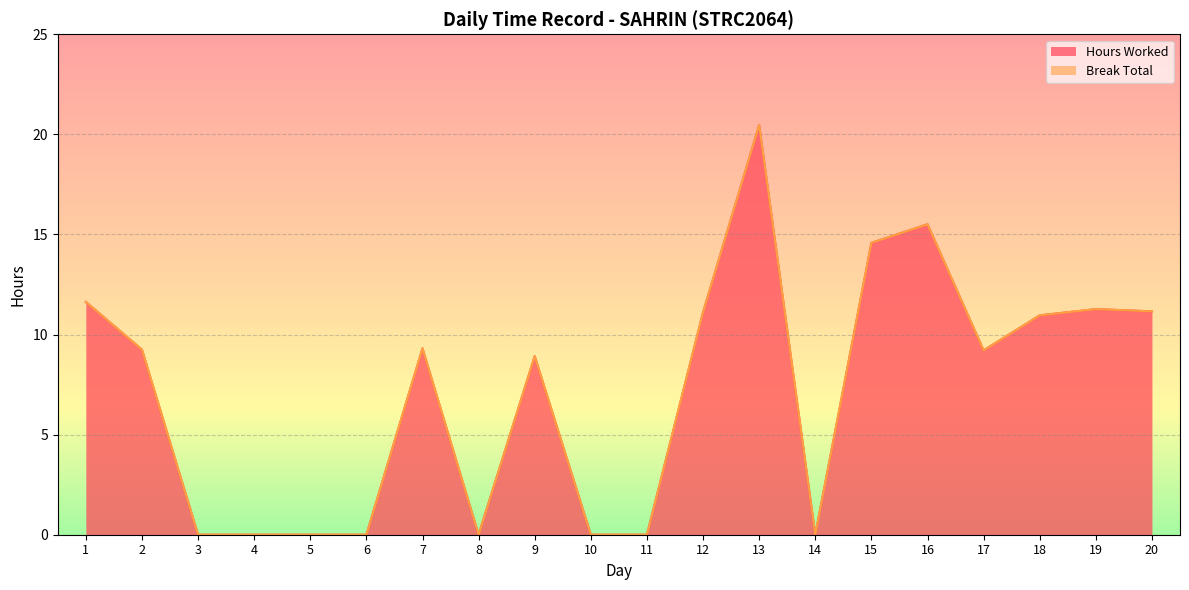

Where is the data nearest to the value 10?

7